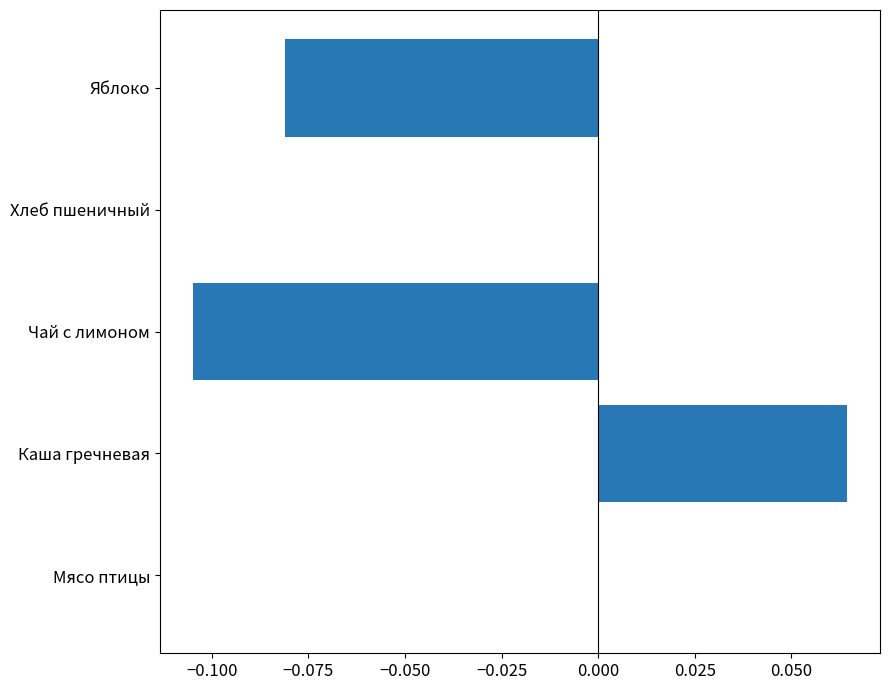

Between Хлеб пшеничный and Яблоко, which is larger?

Хлеб пшеничный